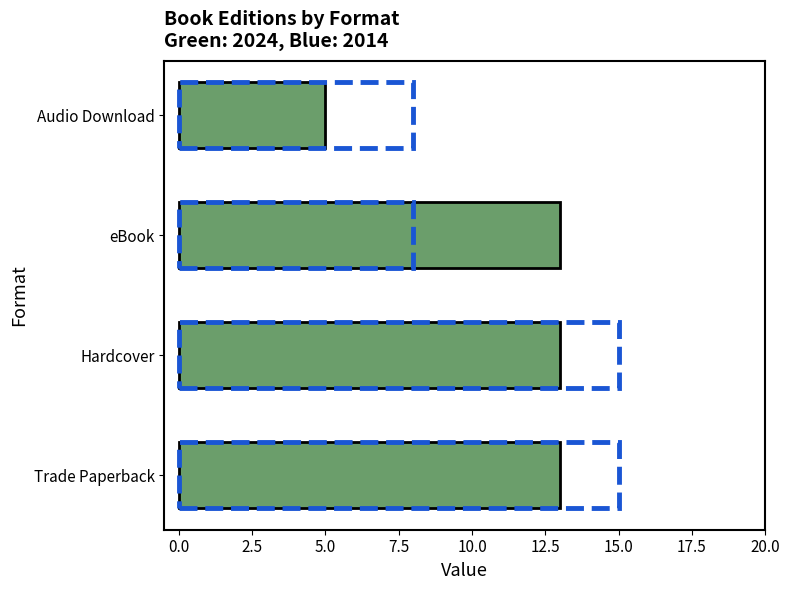

Reading bottom to top, extract all data points from this chart.

13	13	13	5